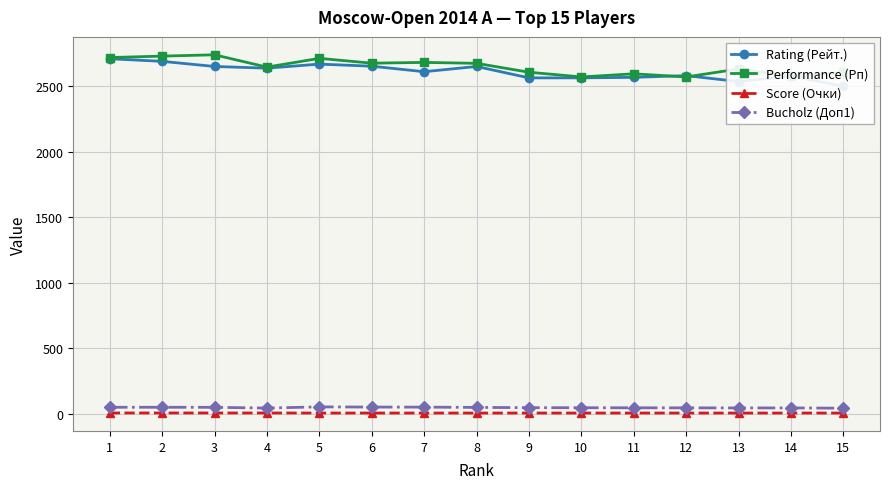

At which category is the sum across all series the highest?

1